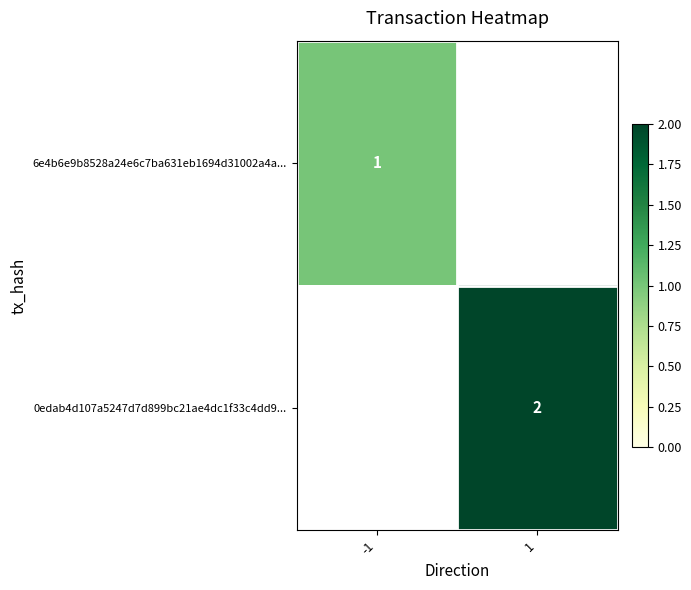

The 6e4b6e9b8528a24e6c7ba631eb1694d31002a4a... series shows 1 at -1. True or false?

True